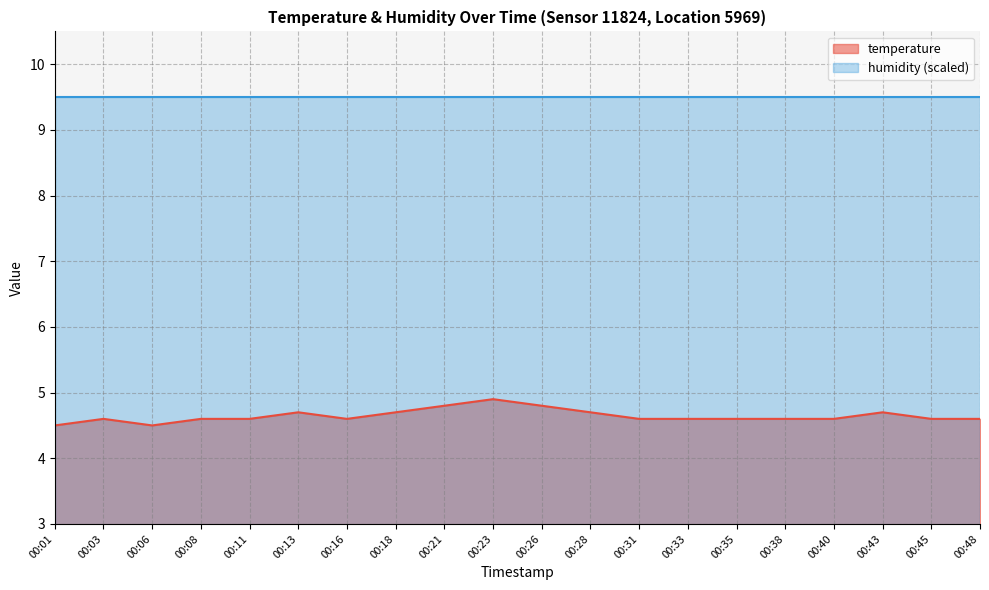

What is the ratio of the value at 00:33 to the value at 00:35?

1.0